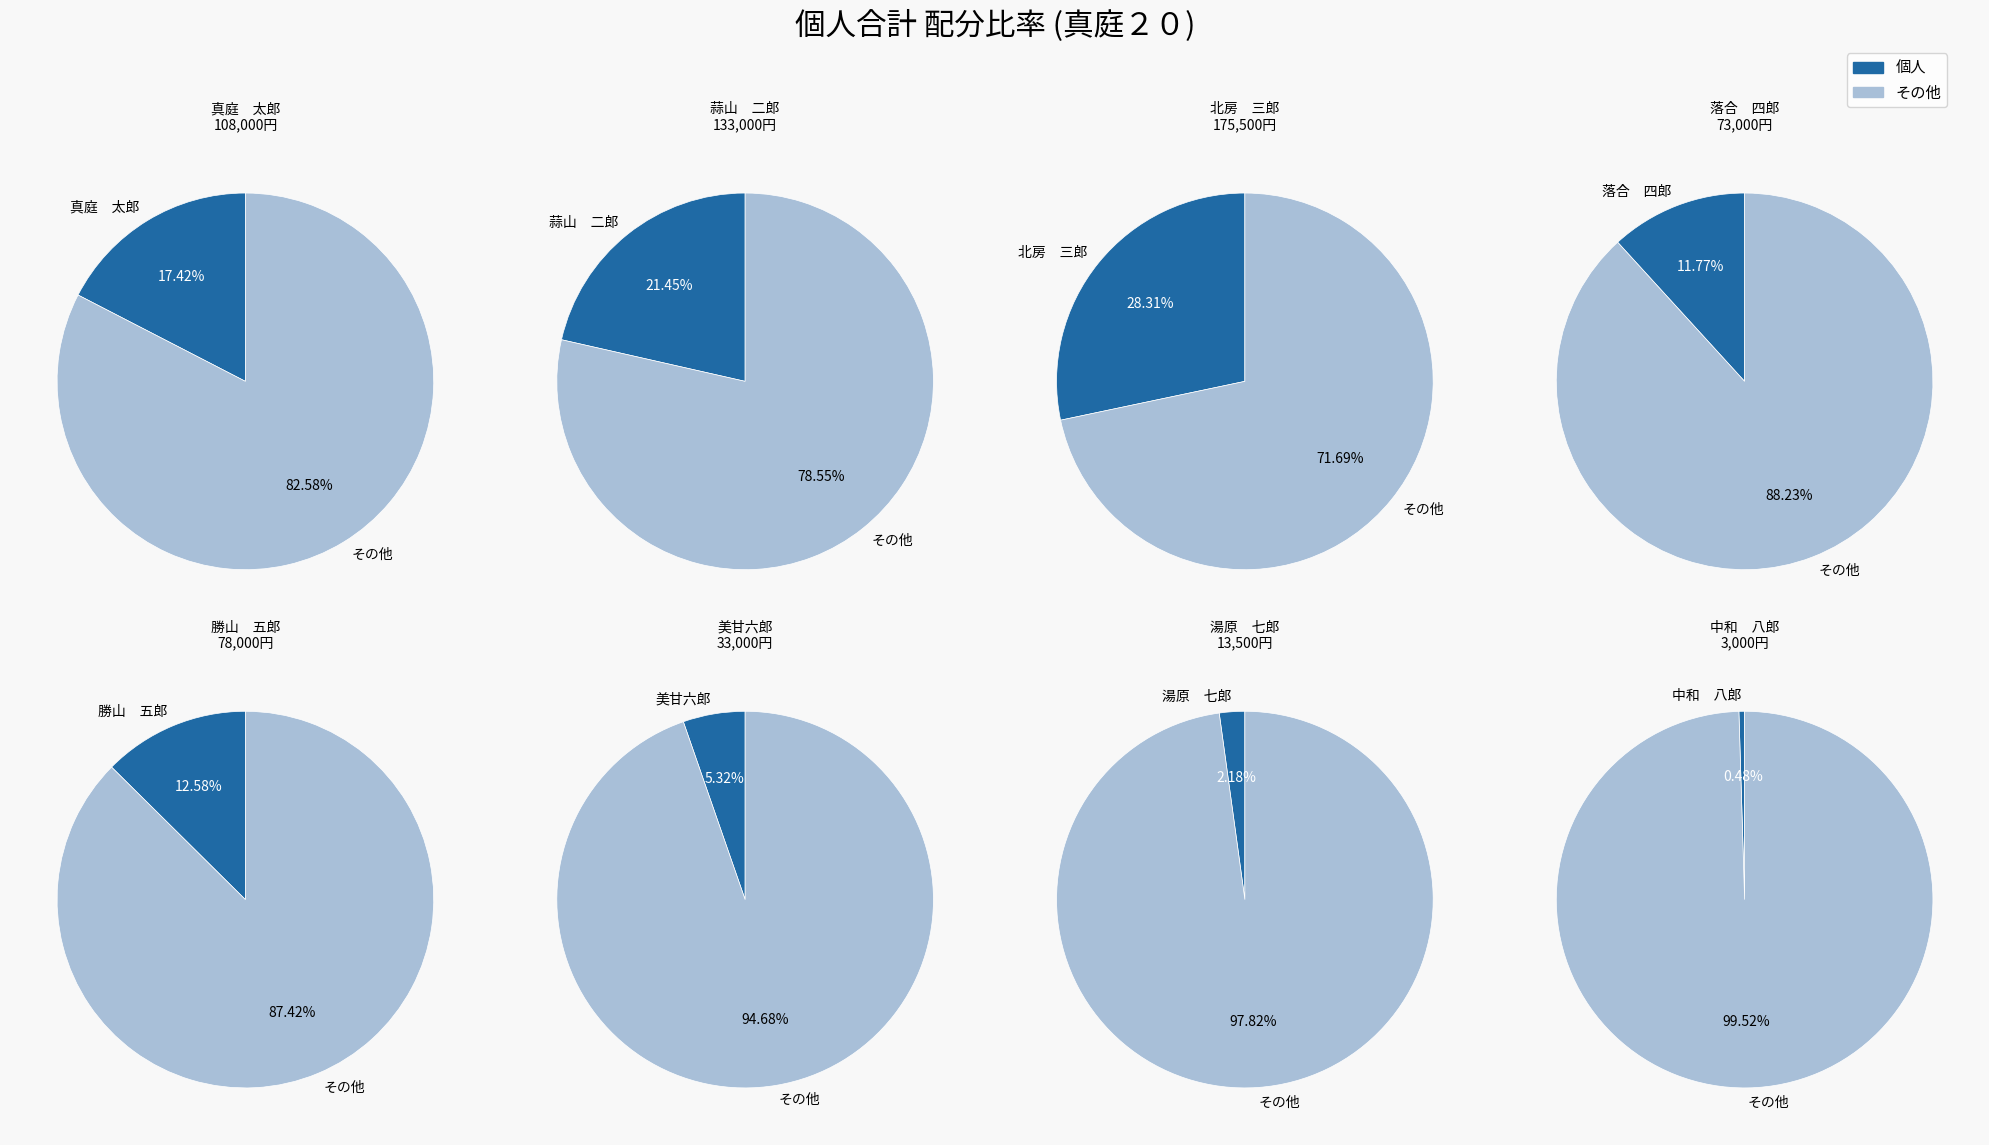

What is the total percentage of 勝山　五郎 and 湯原　七郎?

14.8%